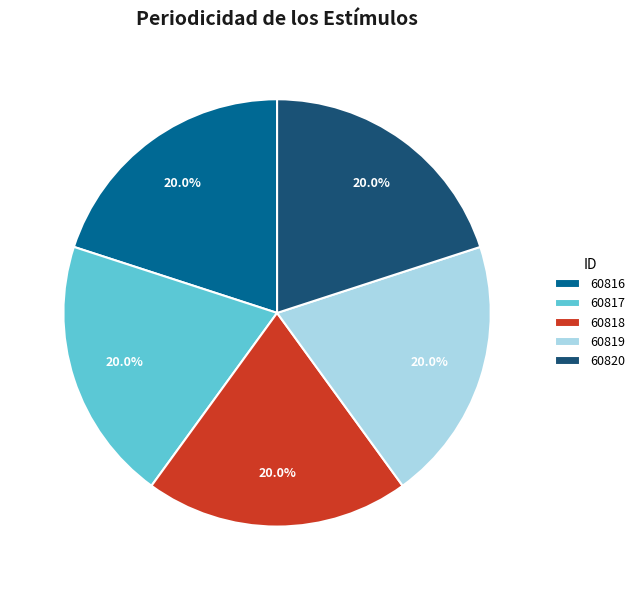

What percentage is the 60819 slice, to the nearest percent?

20%